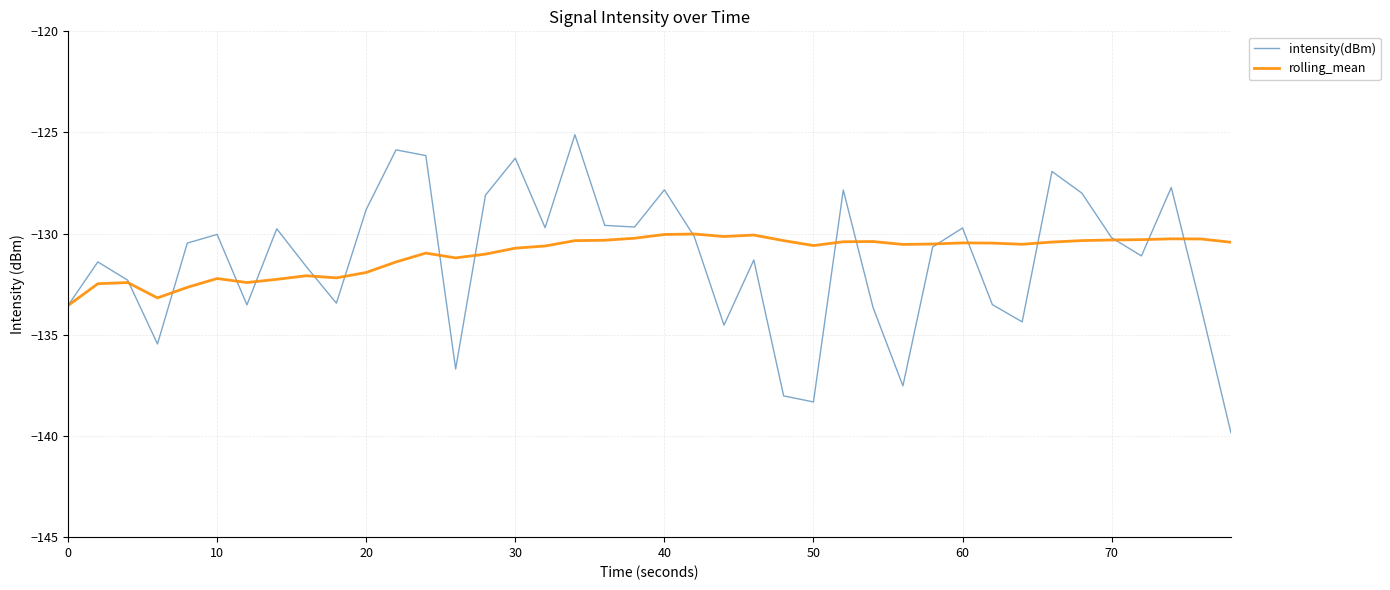

Which series has the largest range (max minus min)?

intensity(dBm)